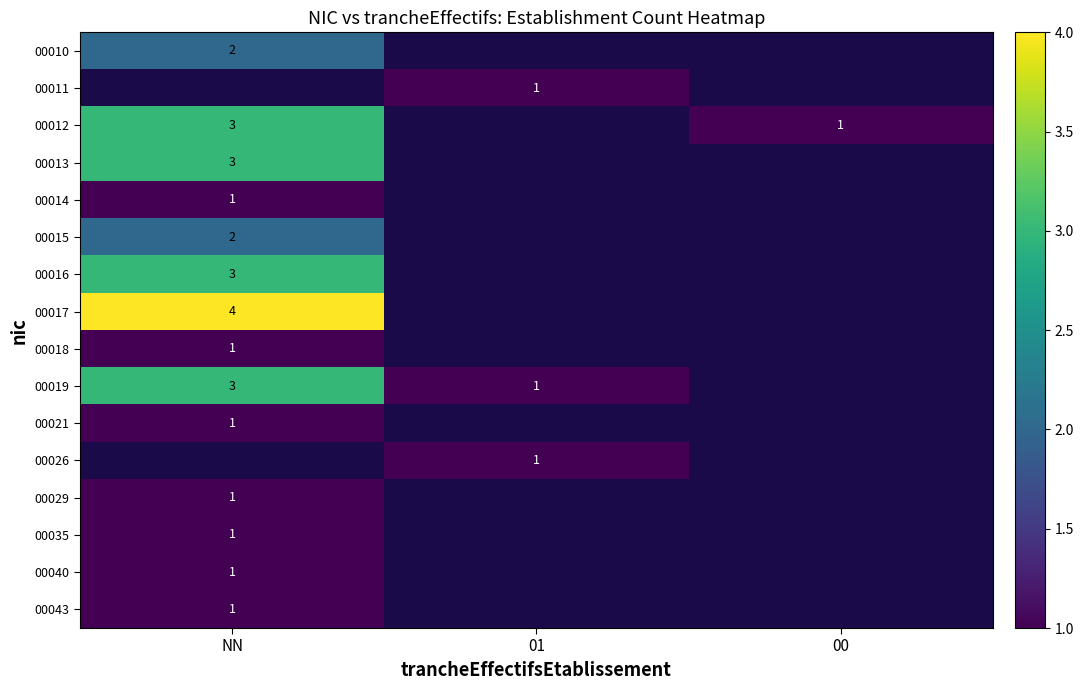

The value of 00011 at 01 is 1. True or false?

True